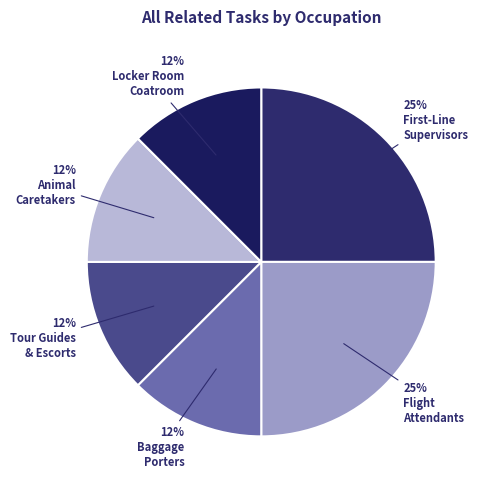

What is the largest slice in the pie chart?

First-Line Supervisors of Gambling Services